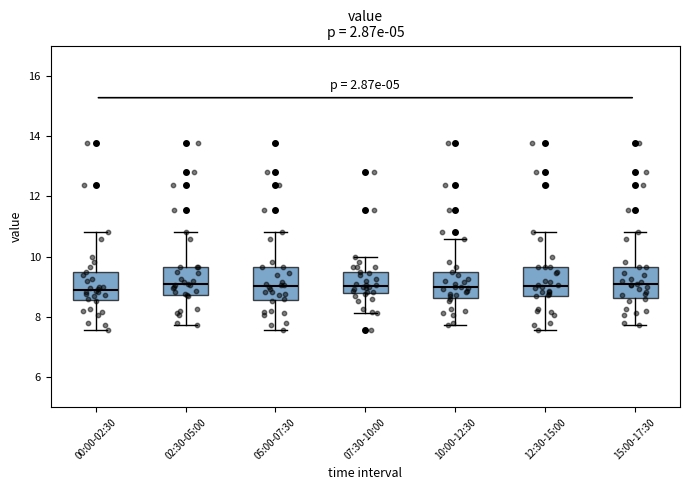

Reading left to right, read every box against the y-axis: the position of its median line, the range the box covers, and the ends of its whiskers. The values are not printed on the chart, so give them approximately, as read against the axis.

00:00-02:30: median 9.0, box 8.6 to 9.4, whiskers 7.6 to 10.8
02:30-05:00: median 9.0, box 8.8 to 9.6, whiskers 7.8 to 10.8
05:00-07:30: median 9.0, box 8.6 to 9.6, whiskers 7.6 to 10.8
07:30-10:00: median 9.0, box 8.8 to 9.4, whiskers 8.2 to 10.0
10:00-12:30: median 9.0, box 8.6 to 9.4, whiskers 7.8 to 10.6
12:30-15:00: median 9.0, box 8.8 to 9.6, whiskers 7.6 to 10.8
15:00-17:30: median 9.0, box 8.6 to 9.6, whiskers 7.8 to 10.8